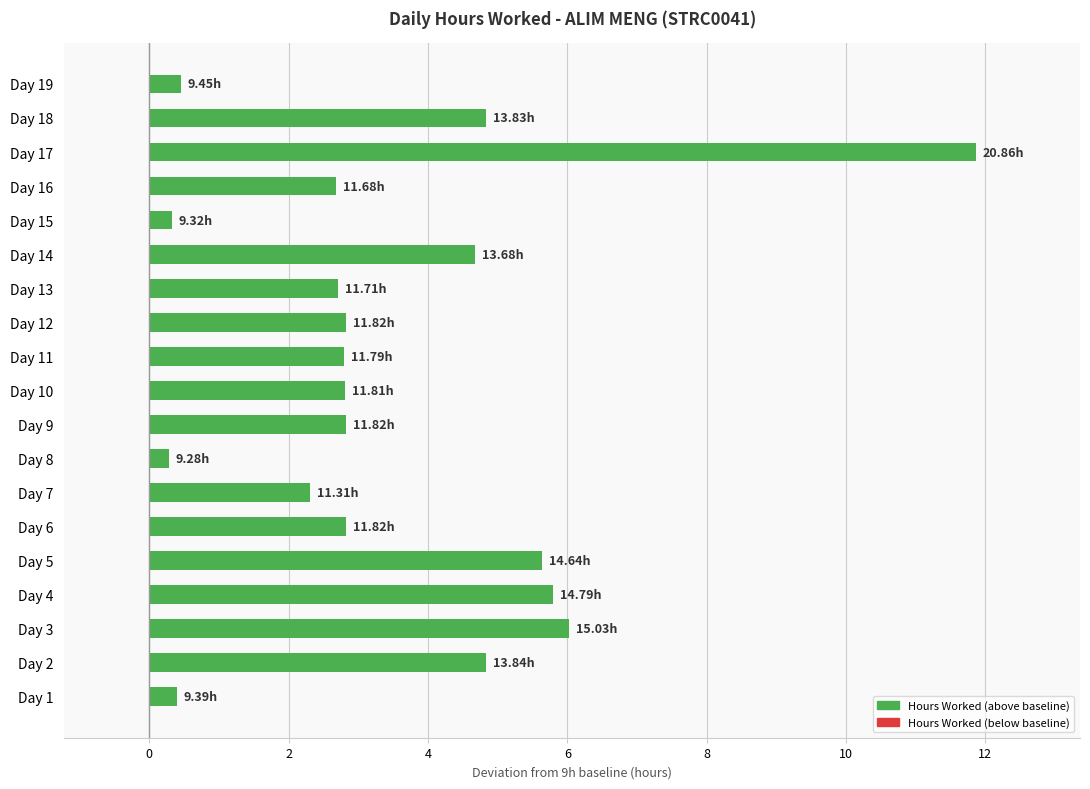

Approximately how many times larger is the value at Day 17 compared to Day 14?

2.5